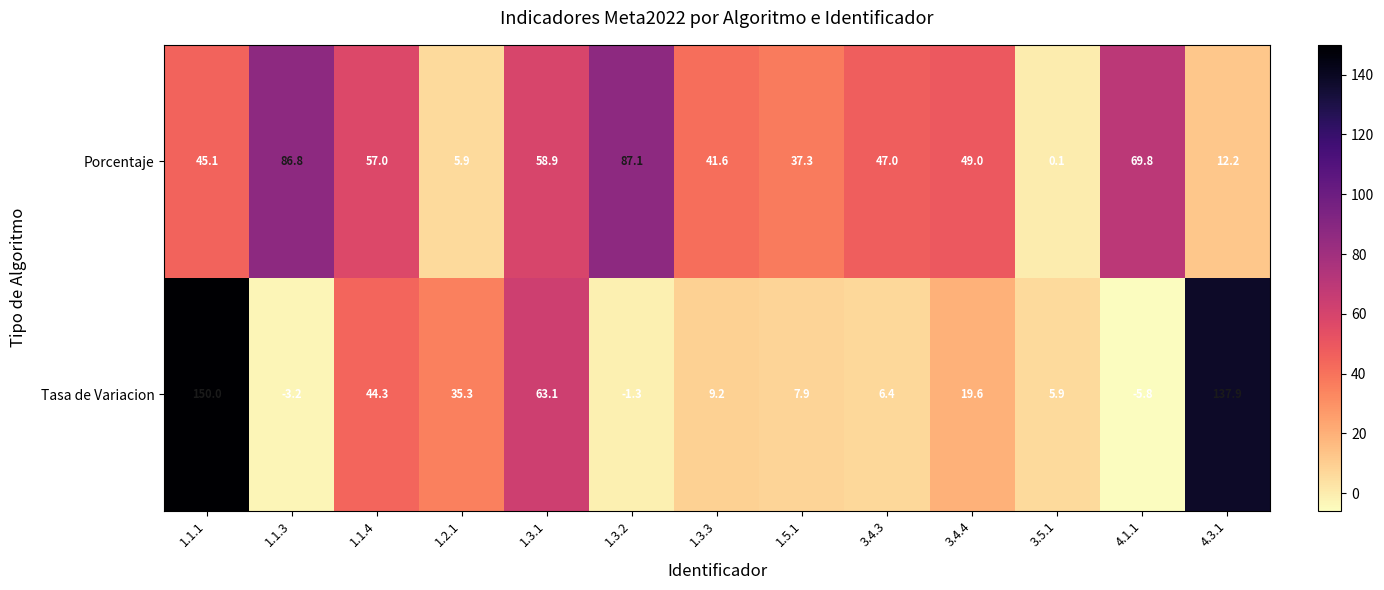

The value of Porcentaje at 3.5.1 is 0.1. True or false?

True